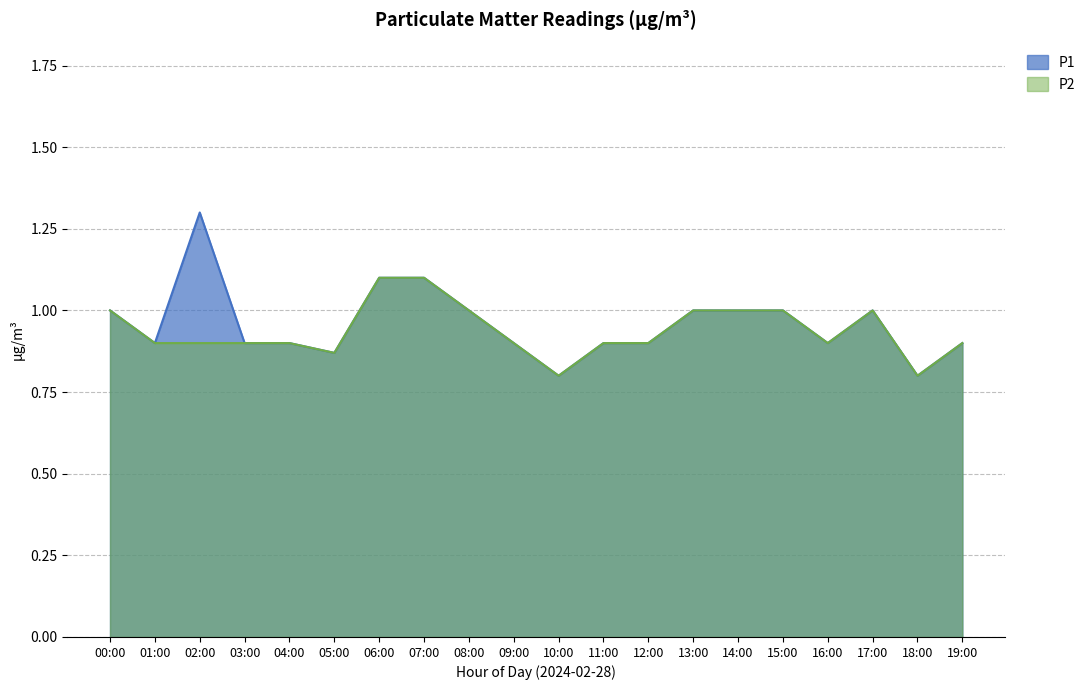

What is the value of the P2 point at the 8th from the left?

1.1